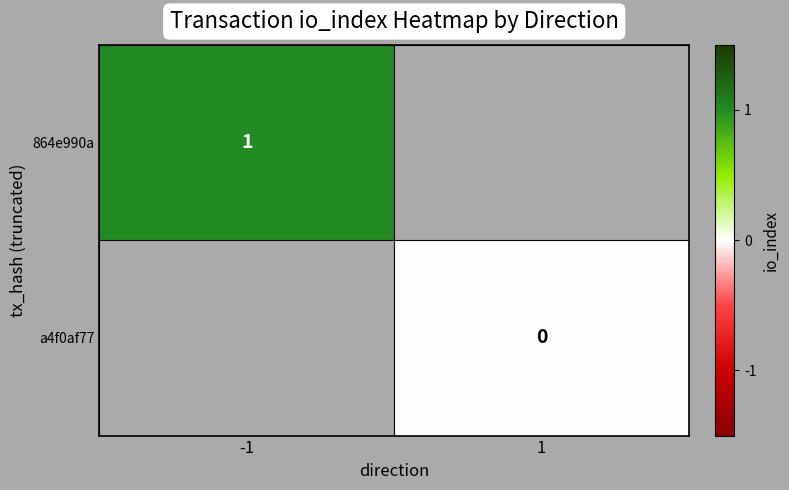

True or false: 864e990a has a value of 2 at -1.

False